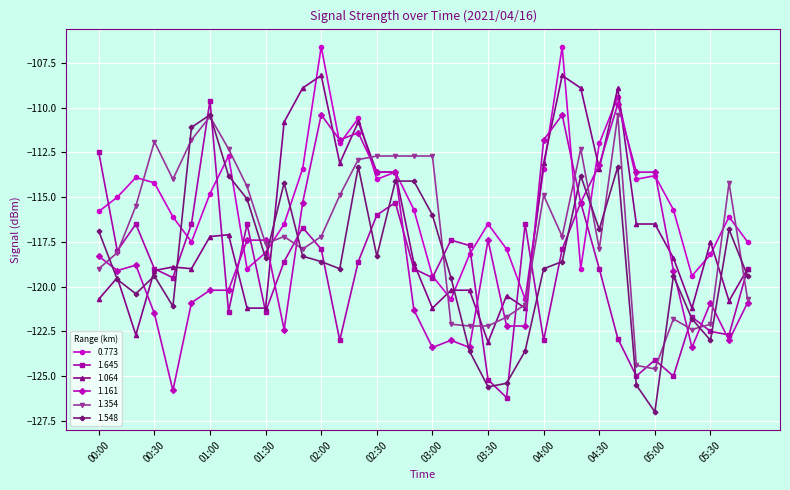

Which series has the largest total across all categories?

0.773